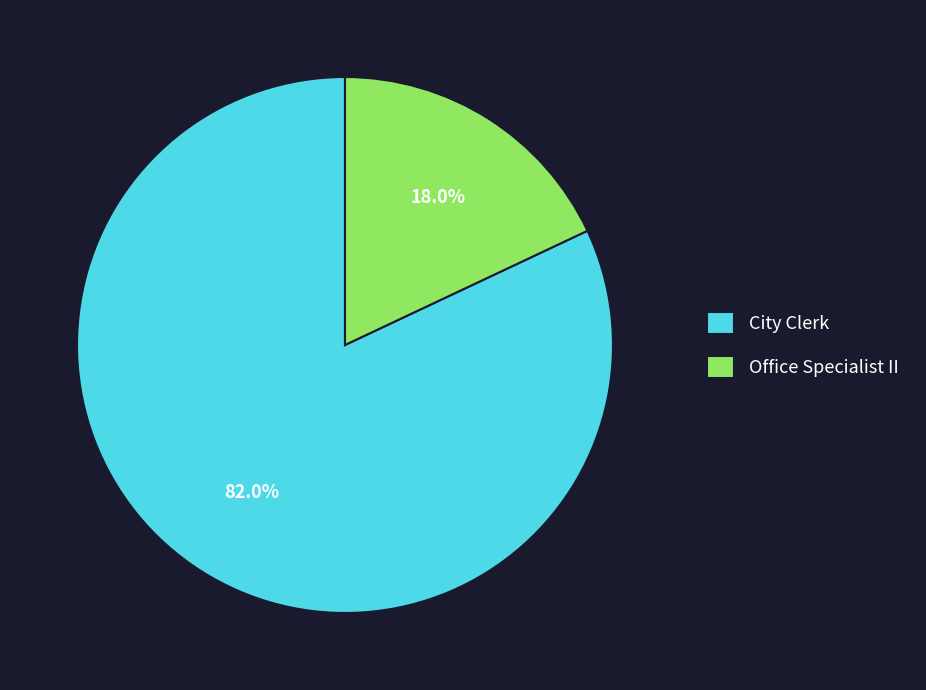

How many segments does this pie chart have?

2